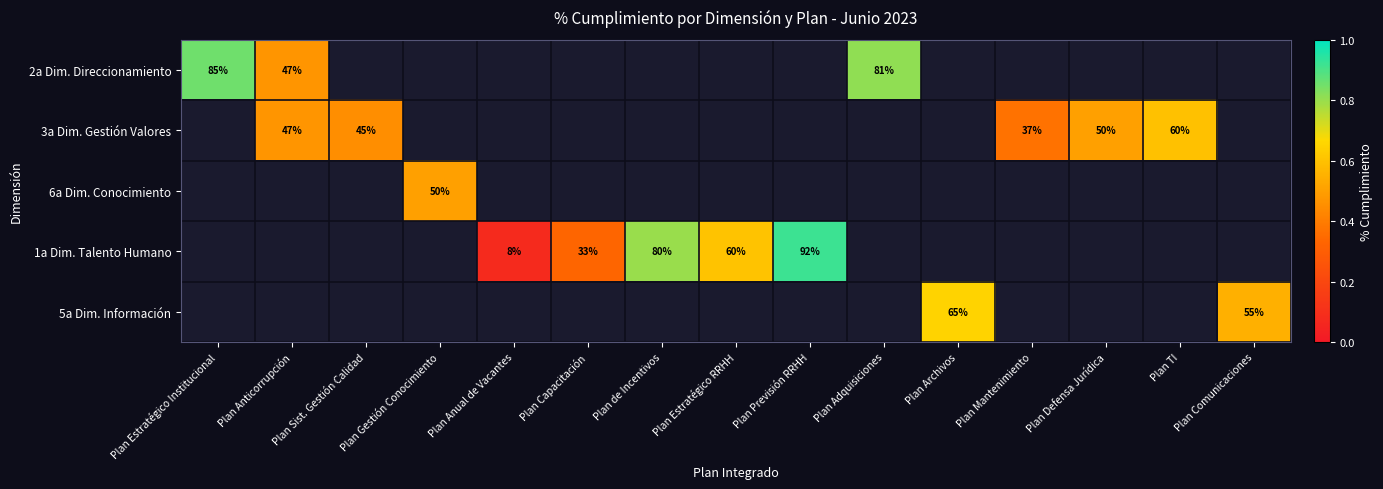

The value of 3a Dim. Gestión Valores at Plan TI is 17. True or false?

False